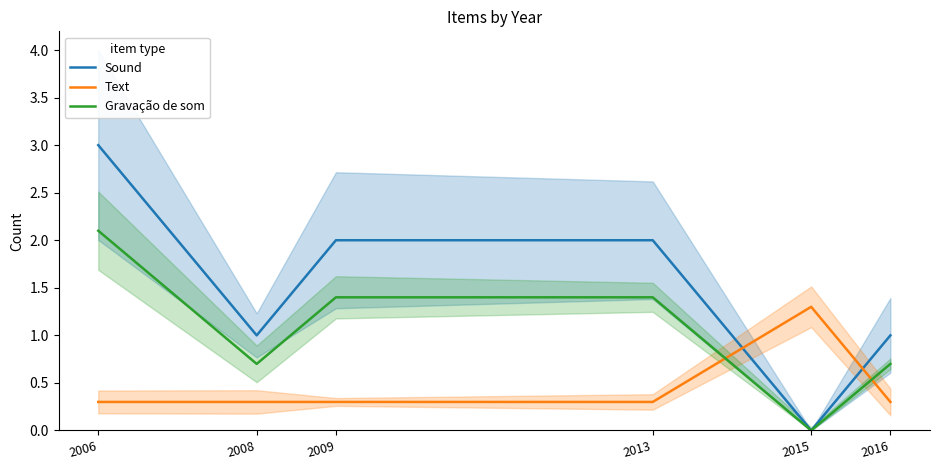

Where is Sound nearest to the value 1?

2008